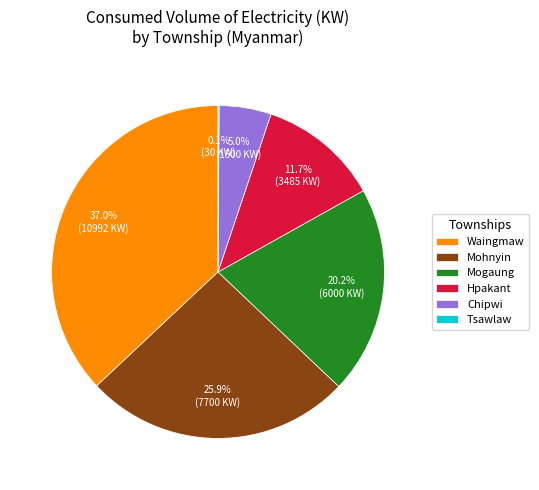

What portion of the pie excludes Mogaung?

79.8%